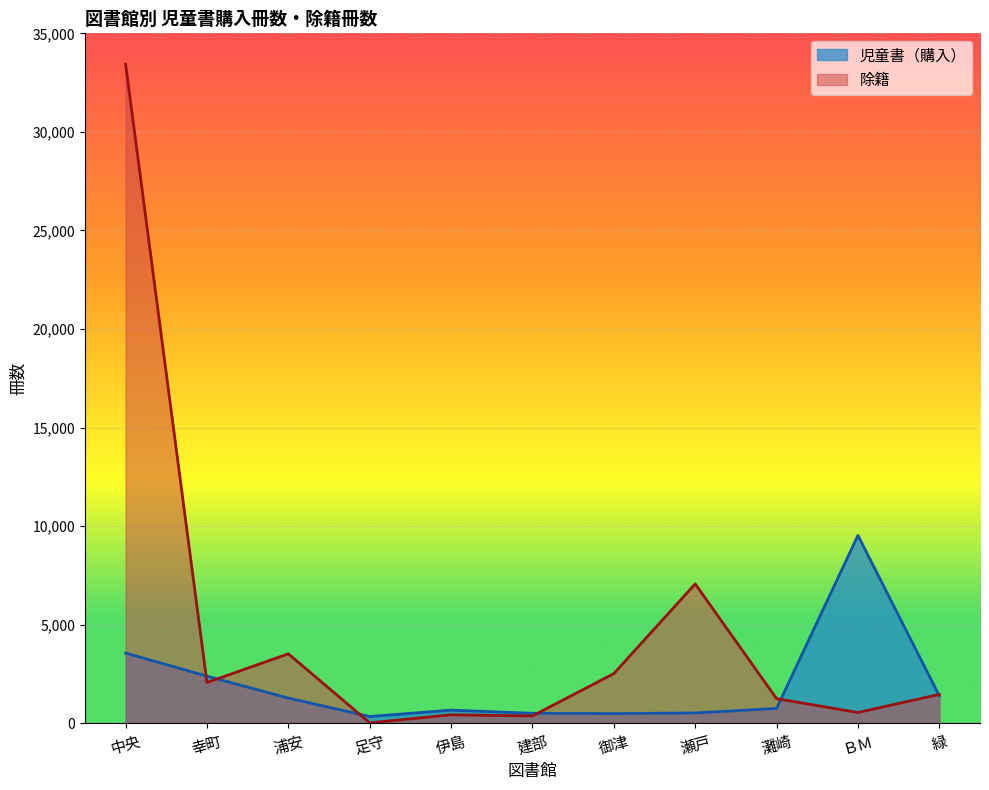

Which series changed the most between 幸町 and ＢＭ?

児童書（購入）